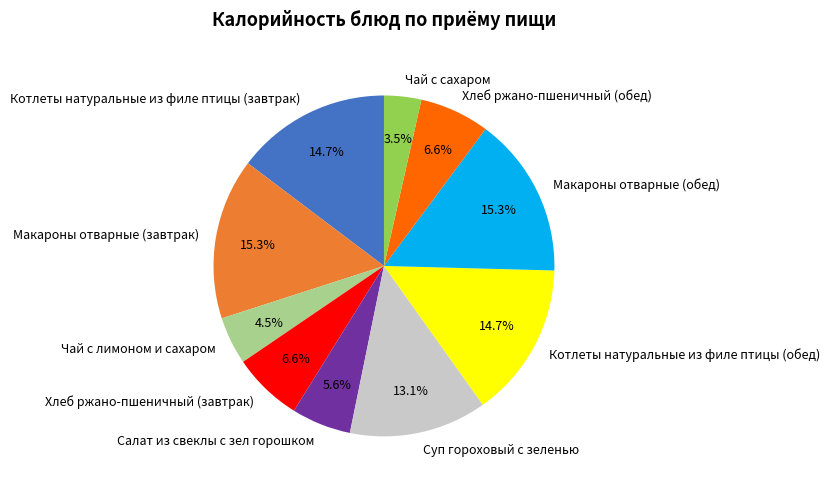

To the nearest percent, what is the combined percentage of Хлеб ржано-пшеничный (завтрак) and Котлеты натуральные из филе птицы (обед)?

21%